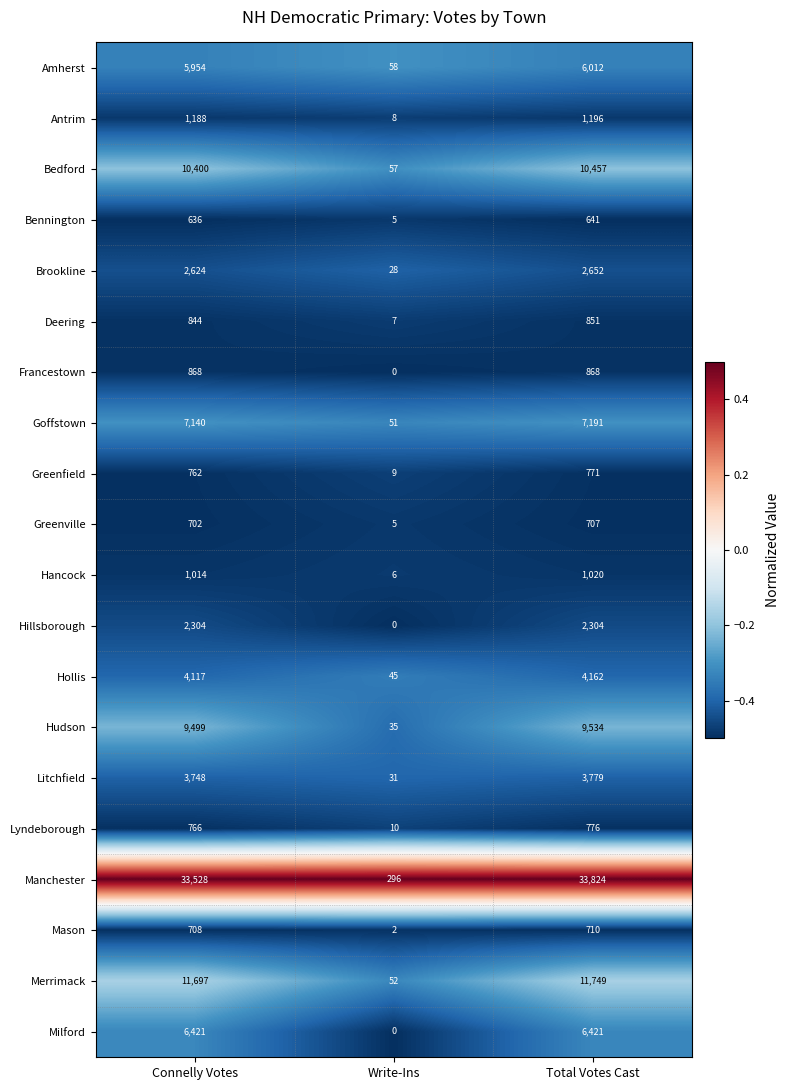

List the series in order of their peak value, highest first.

Manchester, Merrimack, Bedford, Hudson, Goffstown, Milford, Amherst, Hollis, Litchfield, Brookline, Hillsborough, Antrim, Hancock, Francestown, Deering, Lyndeborough, Greenfield, Mason, Greenville, Bennington